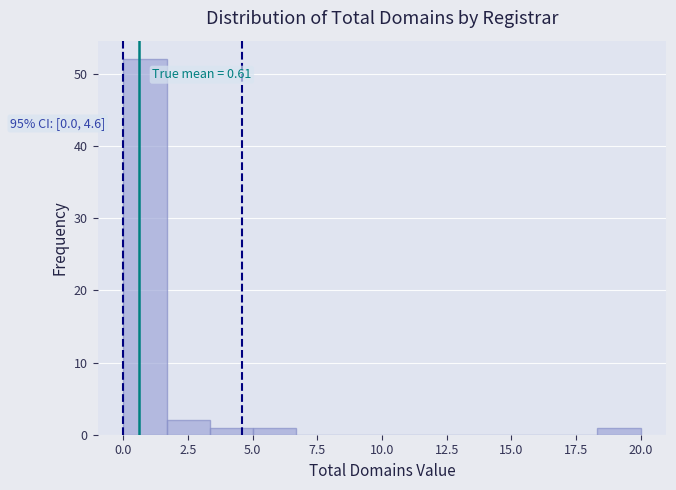

Read against the x-axis, roughly where is the centre of the tallest bar?

1.0